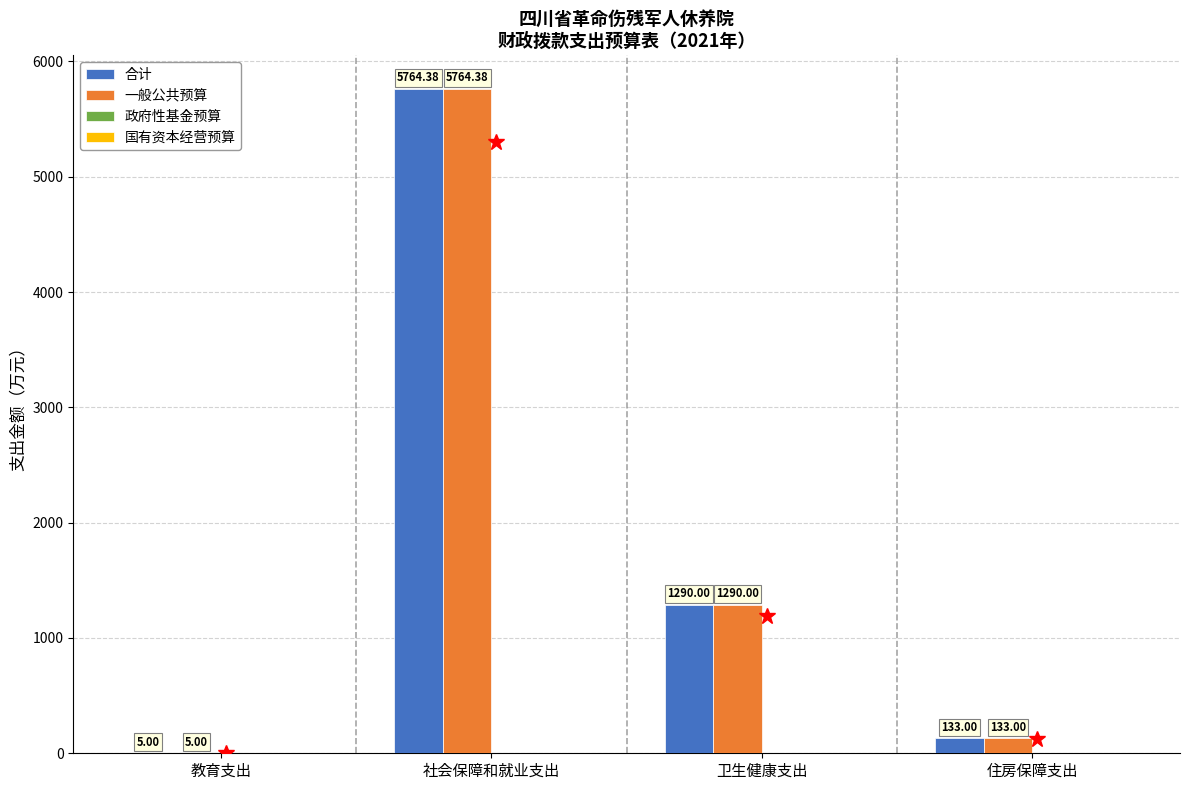

Count the number of data series in this chart.

2